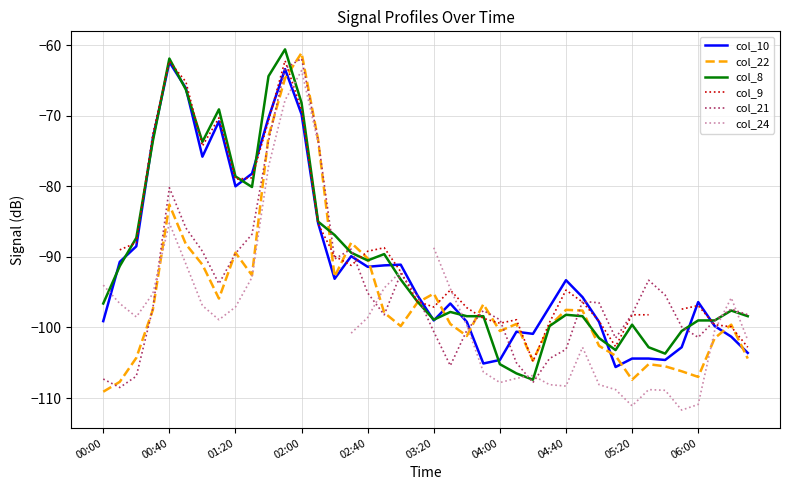

What is the lowest value of the col_8 series?

-107.4